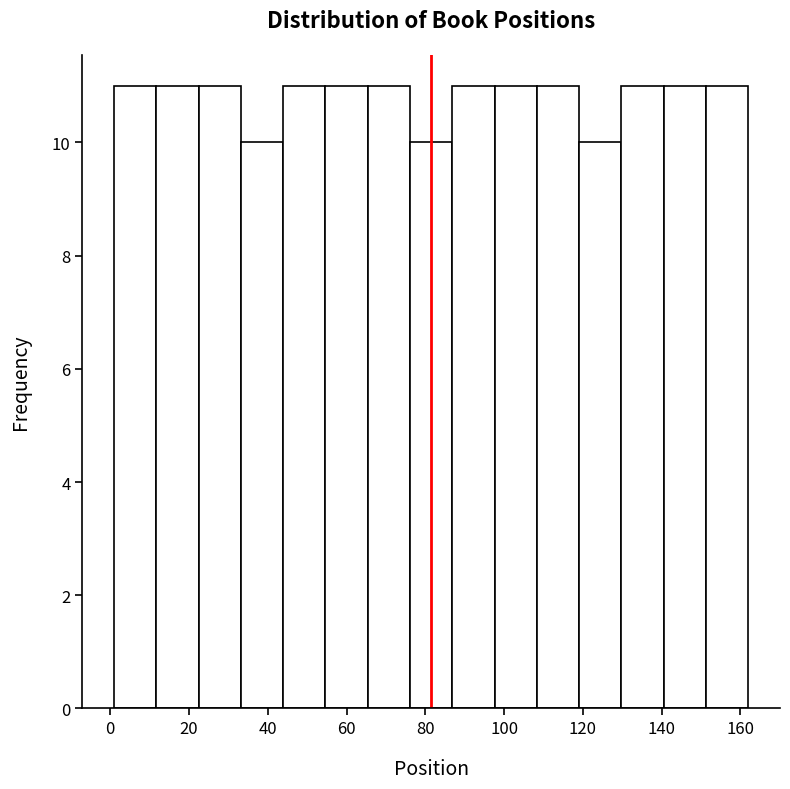

Reading left to right, list every bar in this chart as the range it spans on the x-axis followed by its height. Neither the bar edges nor the heights are printed on the chart, so give them approximately, as read against the axes.

2 to 12: 11
12 to 22: 11
22 to 34: 11
34 to 44: 10
44 to 54: 11
54 to 66: 11
66 to 76: 11
76 to 86: 10
86 to 98: 11
98 to 108: 11
108 to 120: 11
120 to 130: 10
130 to 140: 11
140 to 152: 11
152 to 162: 11